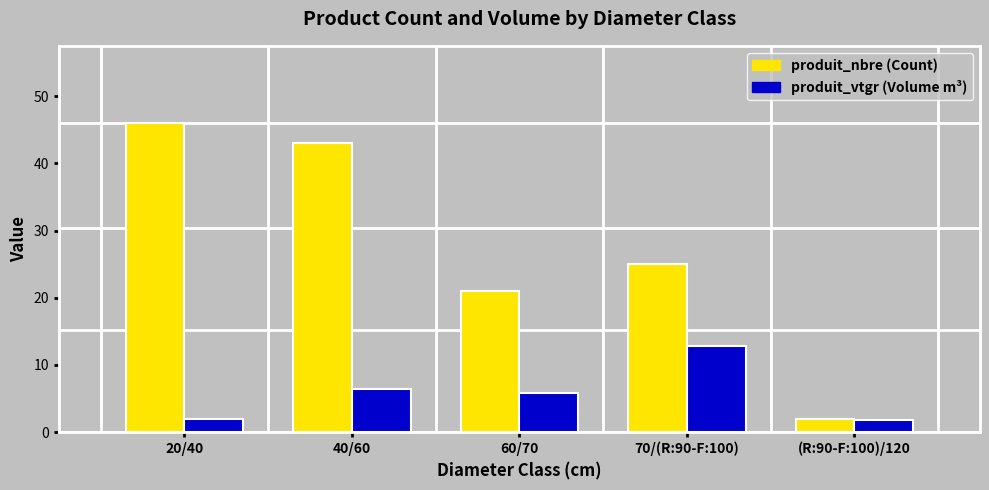

What is the label of the 5th bar from the right?

20/40